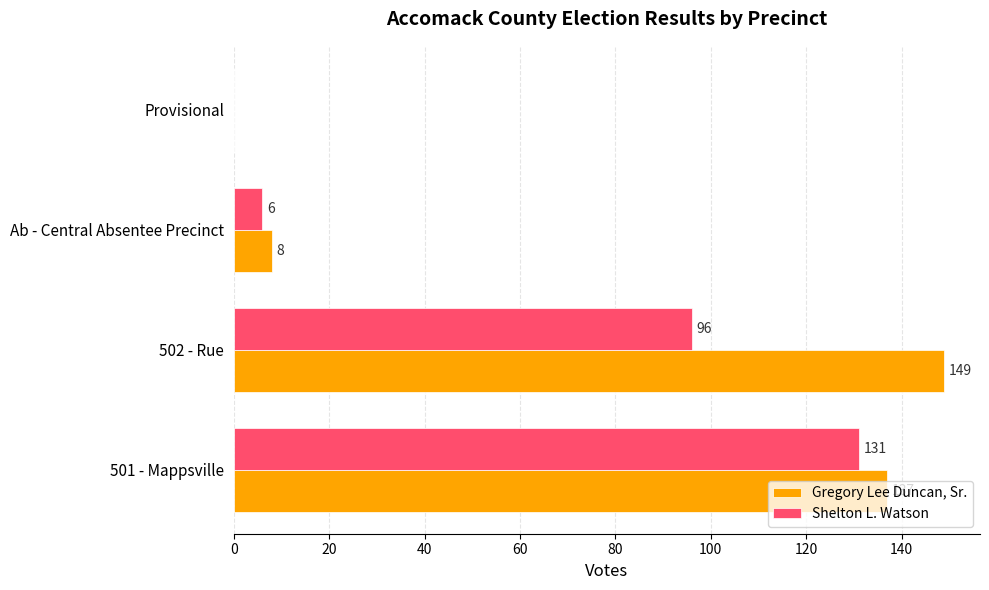

The Gregory Lee Duncan, Sr. series shows 8 at Ab - Central Absentee Precinct. True or false?

True